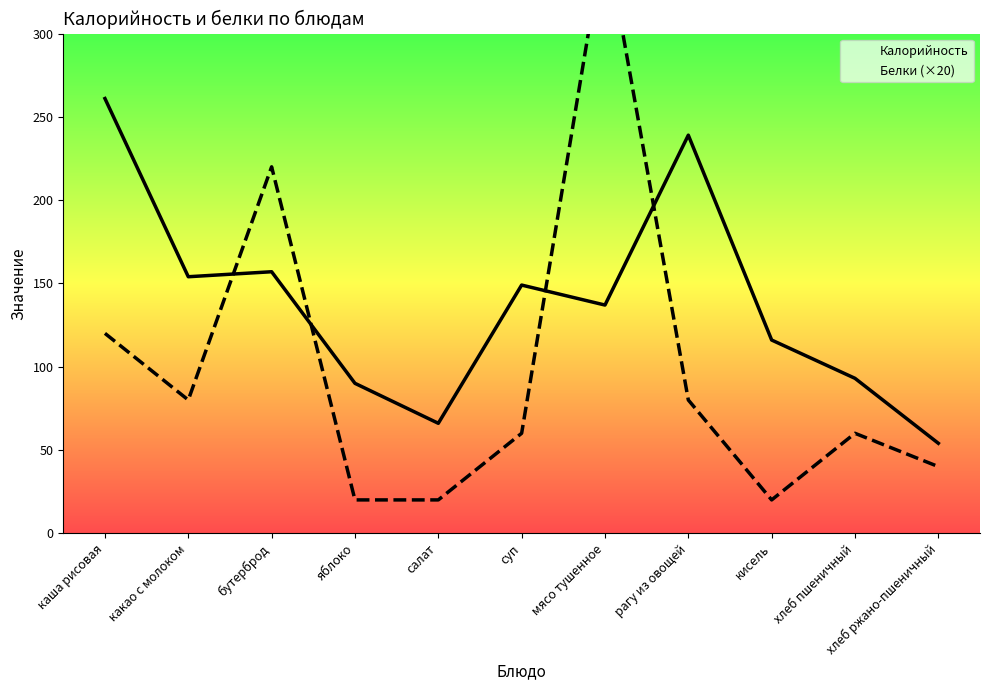

Where is the first local maximum for Белки (×20)?

бутерброд